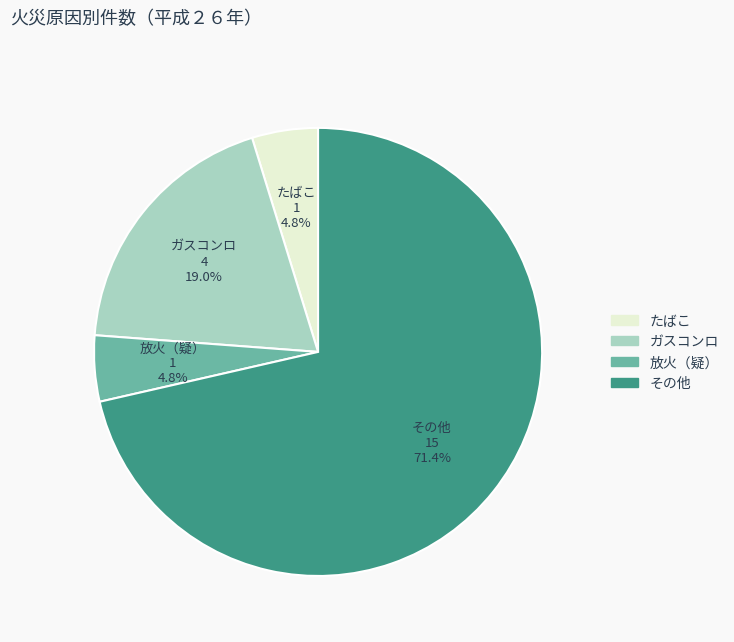

To the nearest percent, what is the difference between the largest and smallest slice percentages?

67%